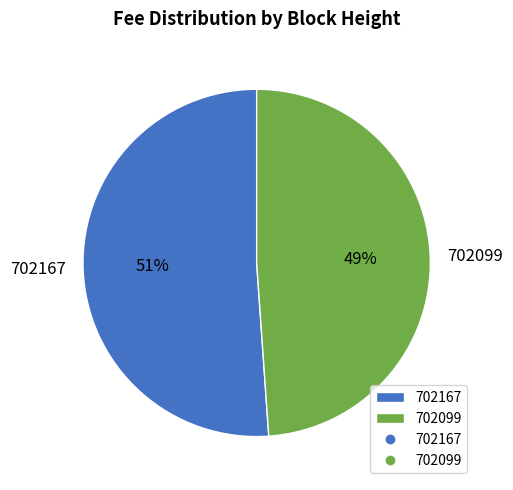

Which category has the biggest portion of the pie?

702167